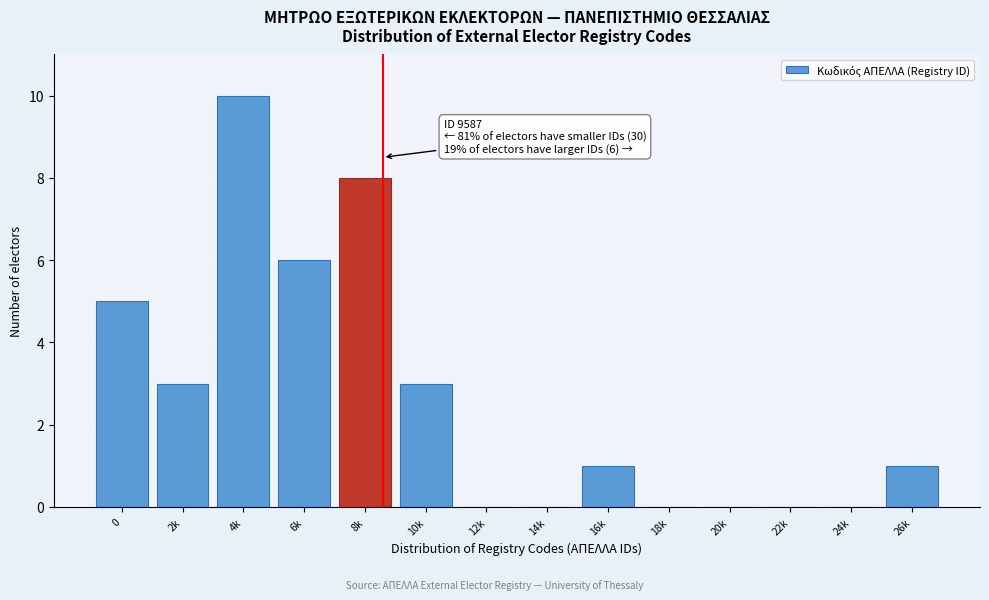

Reading left to right, what are all the values shown in this chart?

0=5	2k=3	4k=10	6k=6	8k=8	10k=3	12k=0	14k=0	16k=1	18k=0	20k=0	22k=0	24k=0	26k=1